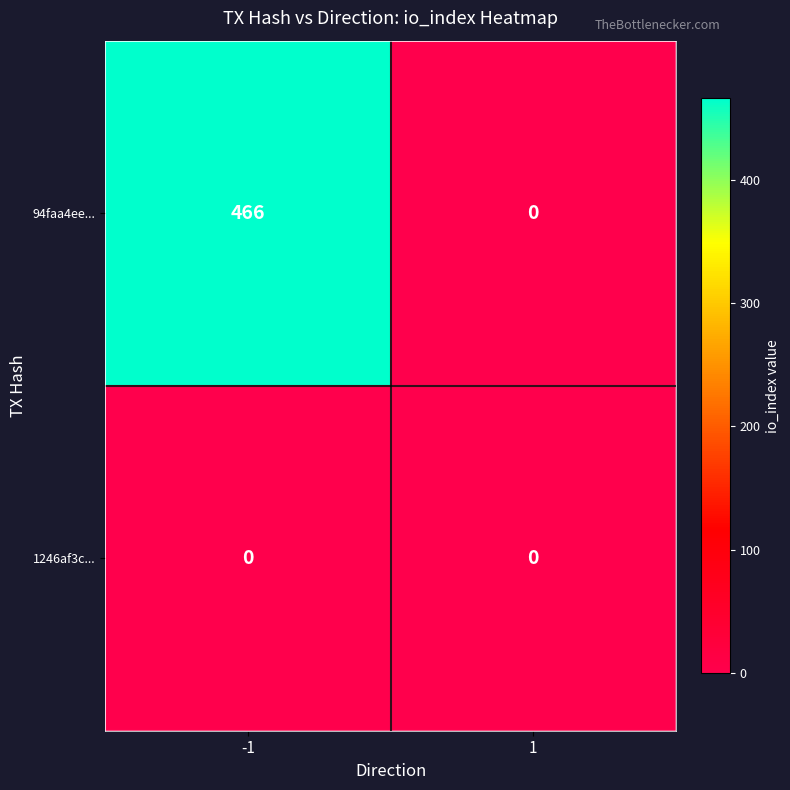

Is it true that 1246af3c... equals 0 at 1?

True